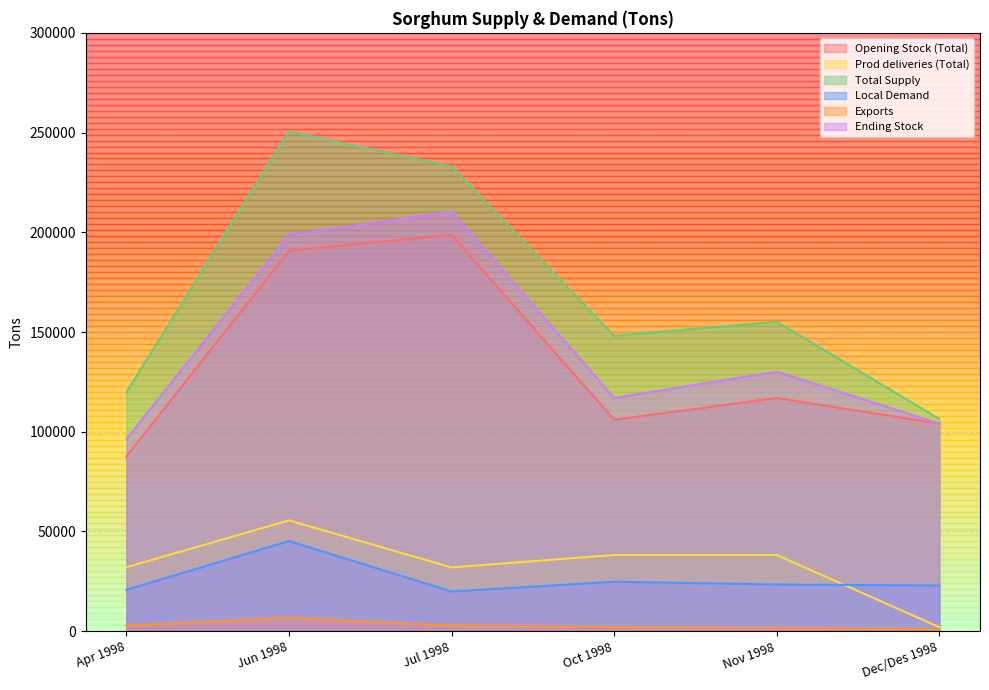

What is the total value across all series at Jul 1998?

696675